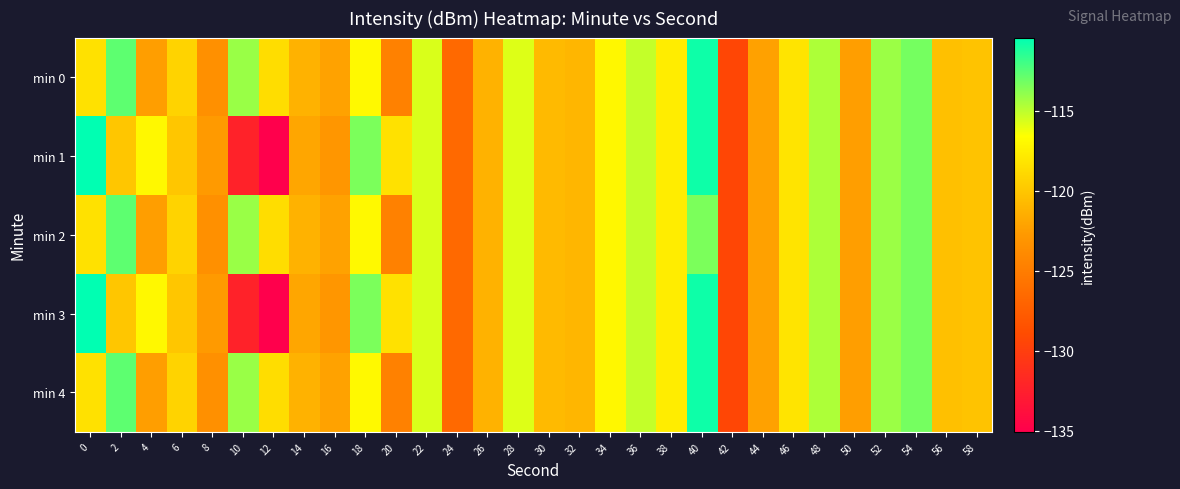

At how many categories does at least one series exceed -114?

5